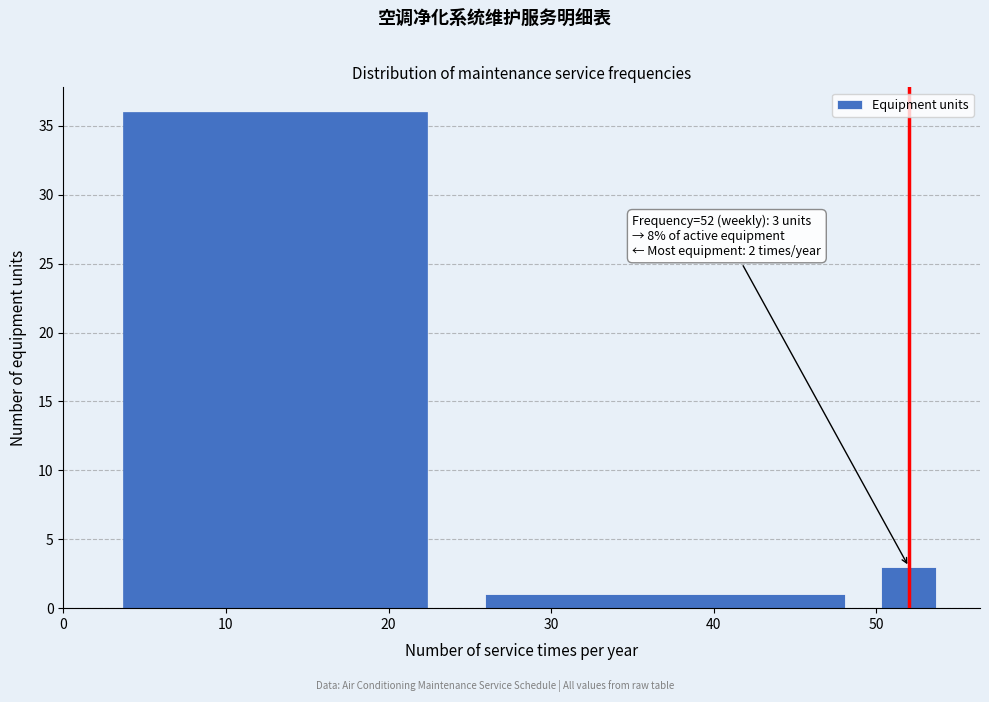

Read against the x-axis, roughly where is the centre of the tallest bar?

13